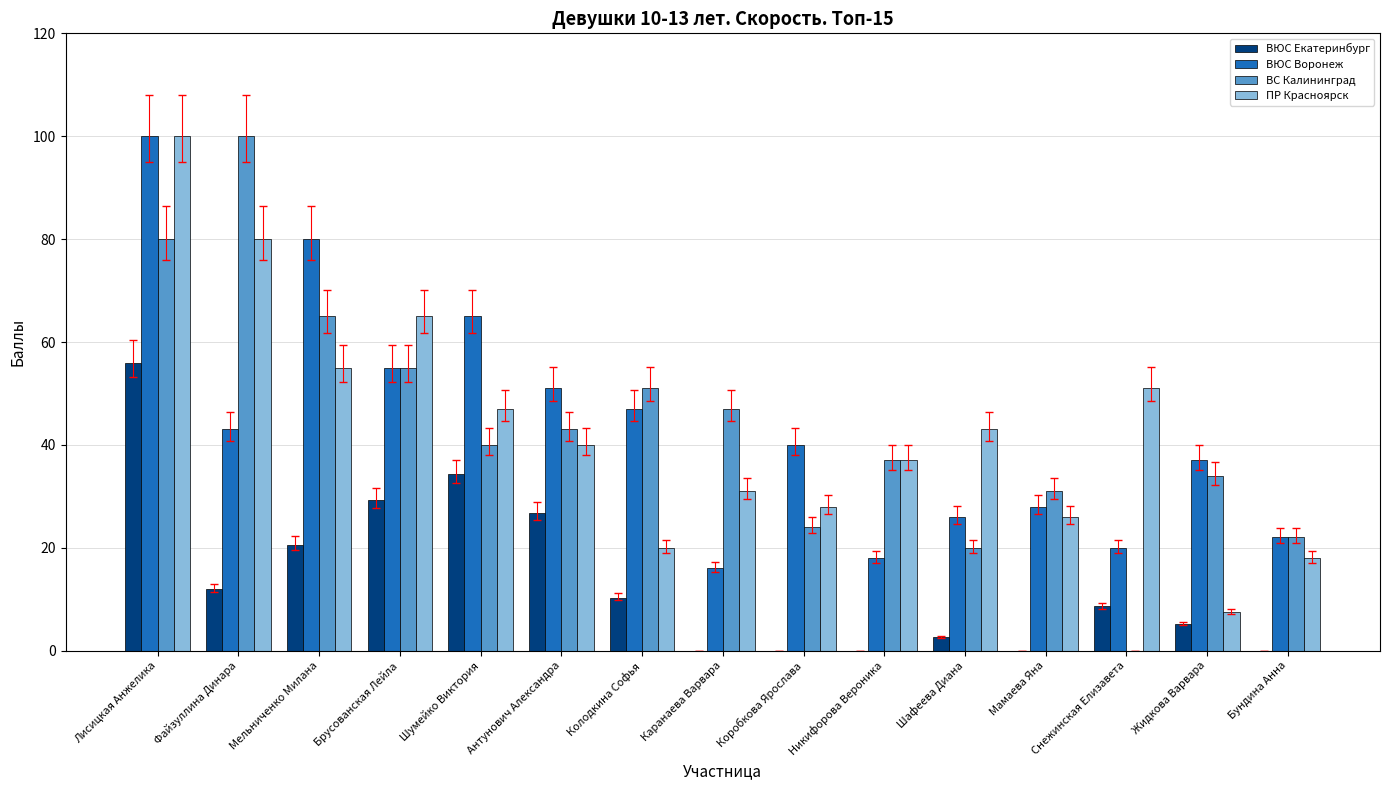

What are all the series names shown in the legend?

ВЮС Екатеринбург, ВЮС Воронеж, ВС Калининград, ПР Красноярск